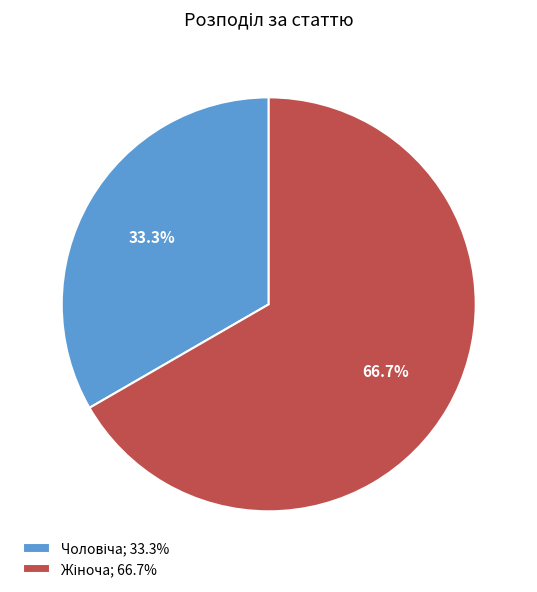

How many segments does this pie chart have?

2